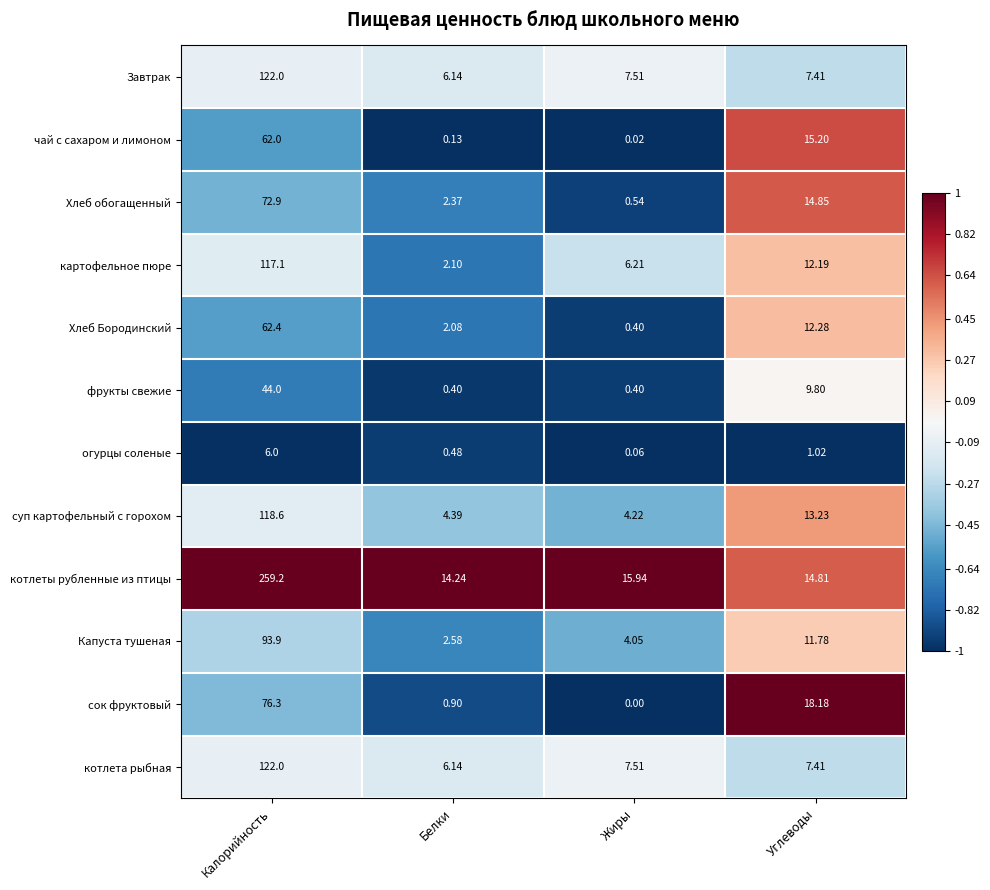

At which label does котлета рыбная reach its peak?

Калорийность